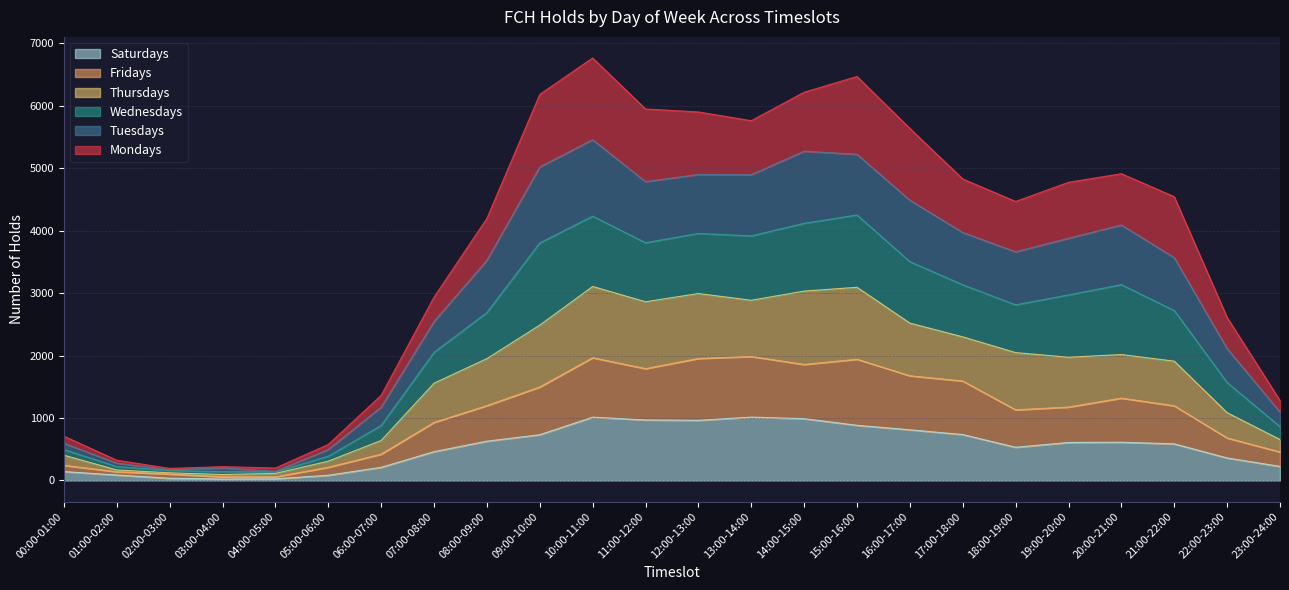

At which label does Fridays reach its peak?

13:00-14:00